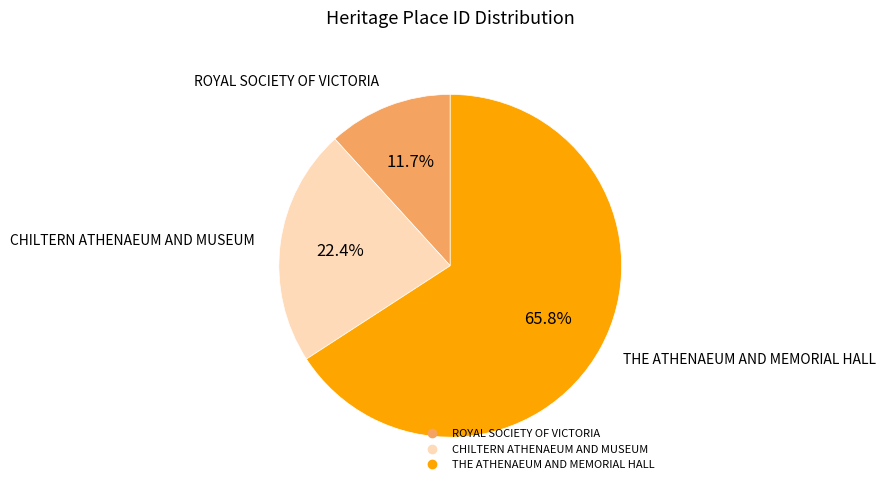

How many segments does this pie chart have?

3